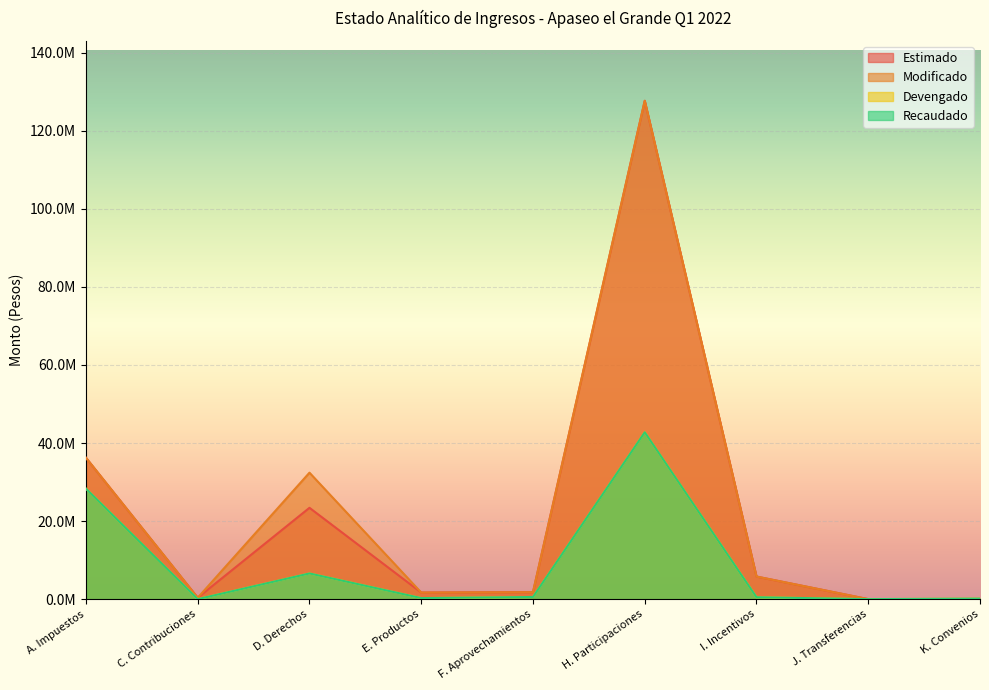

At which label does Recaudado reach its minimum?

C. Contribuciones